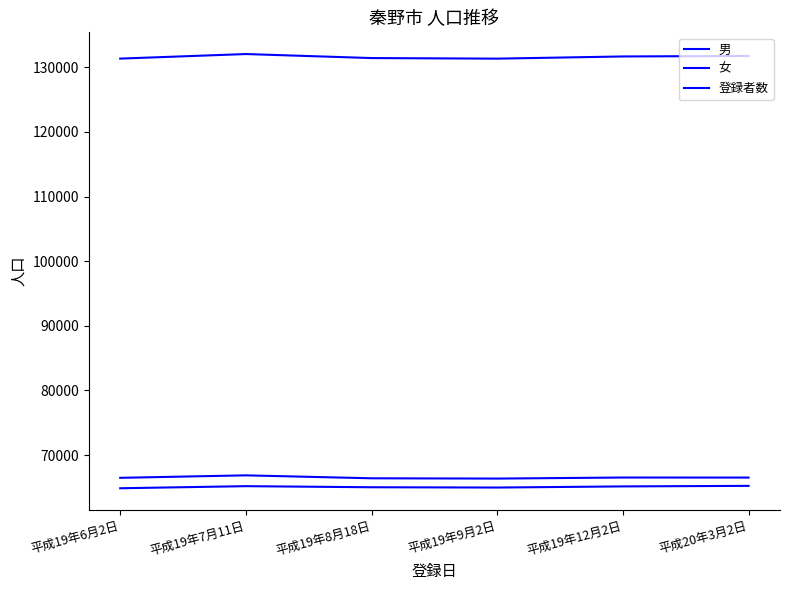

True or false: 登録者数 and 女 cross at least once.

False